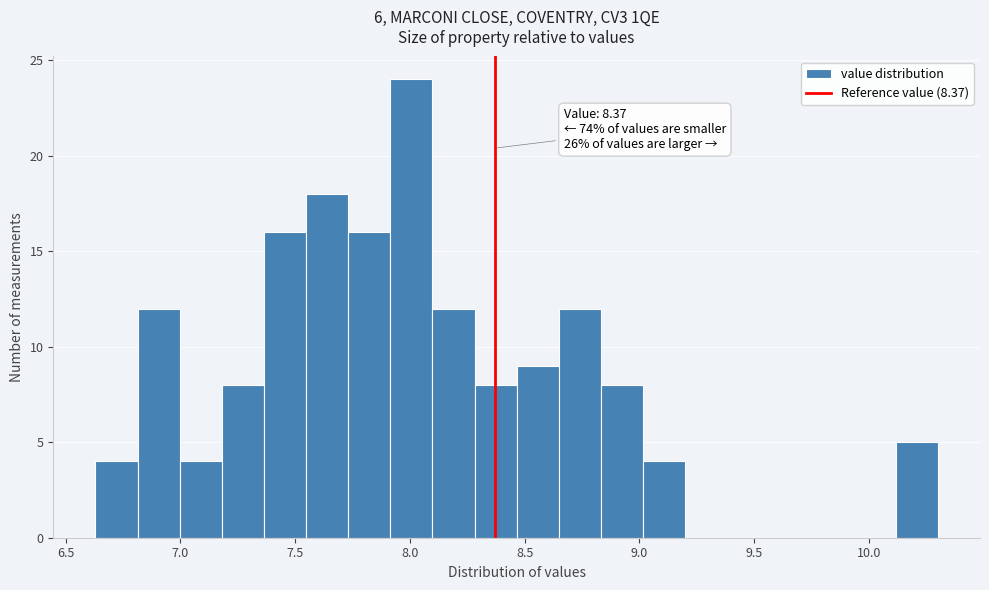

Read against the x-axis, roughly where is the centre of the tallest bar?

8.00